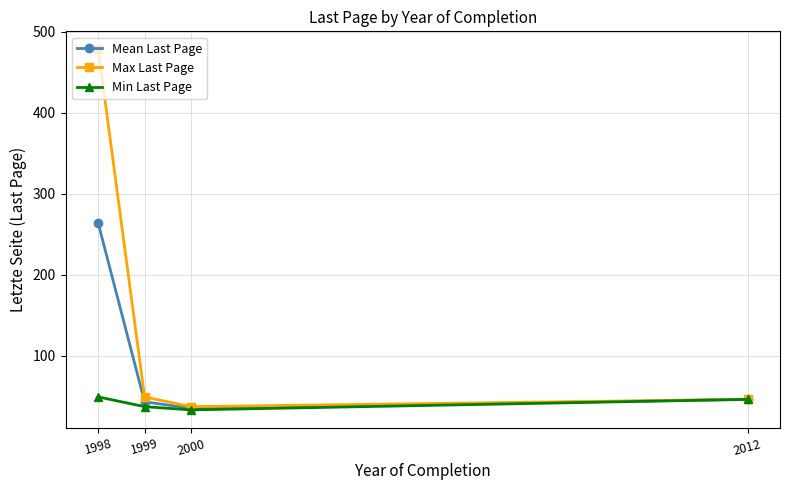

How many categories are shown in the chart?

4